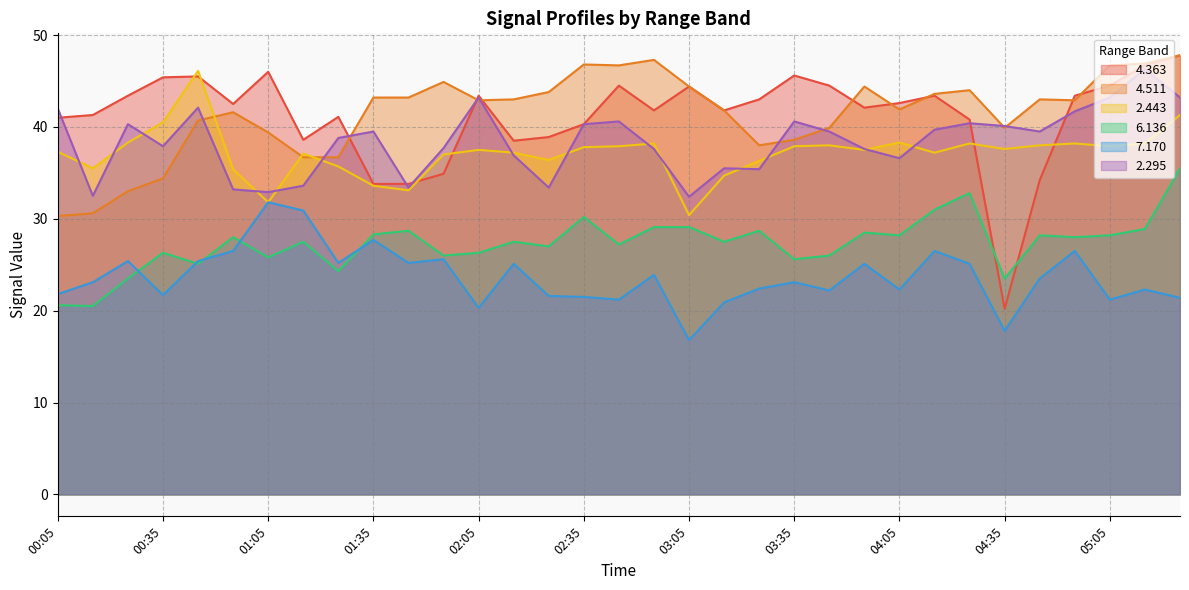

How many data points in 4.511 are above 42?

18